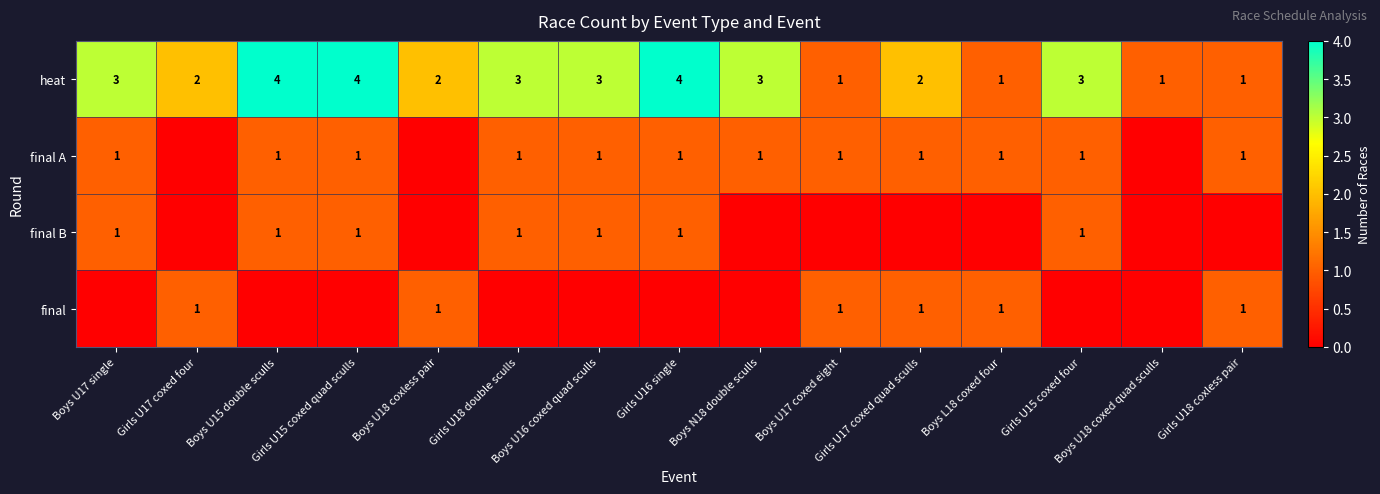

What is the difference between the maximum and second lowest values in the heat series?

3